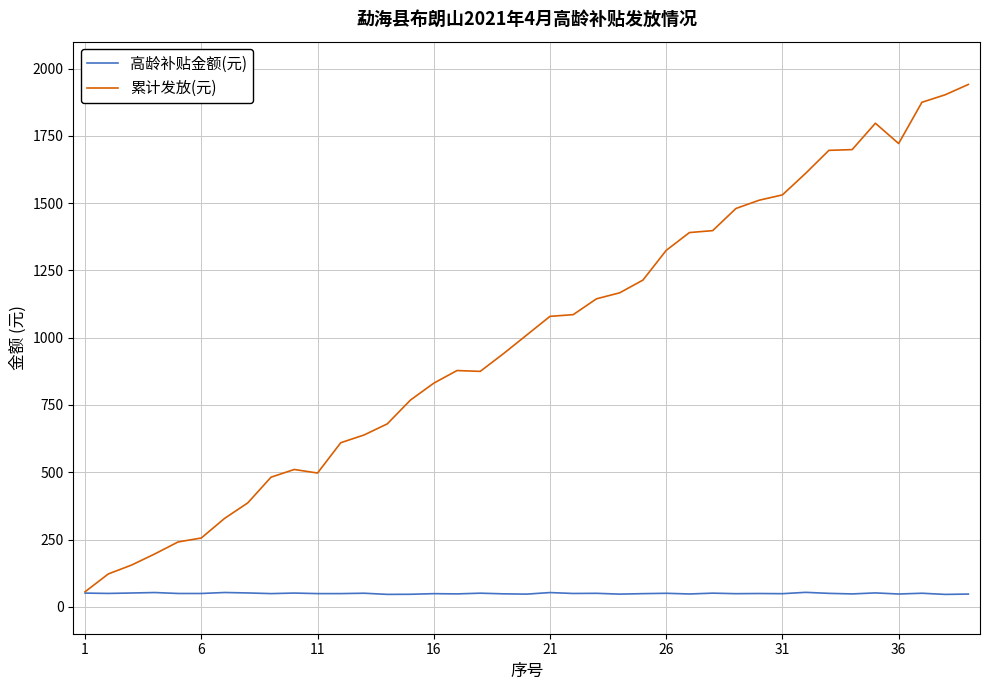

Rank the series by their average value, from lowest to highest.

高龄补贴金额(元), 累计发放(元)